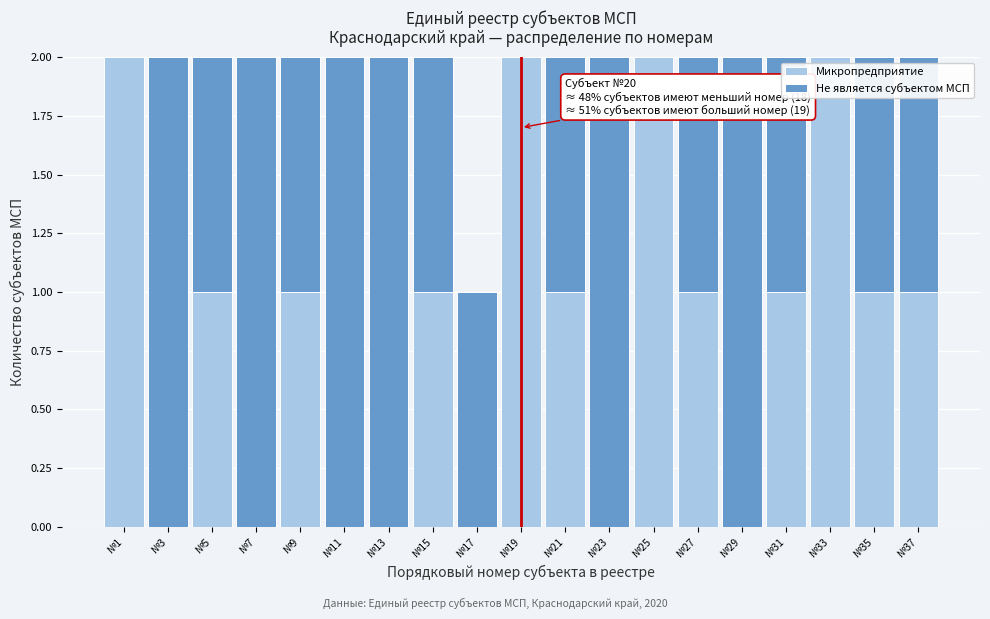

What is the sum of all Микропредприятие values?

16